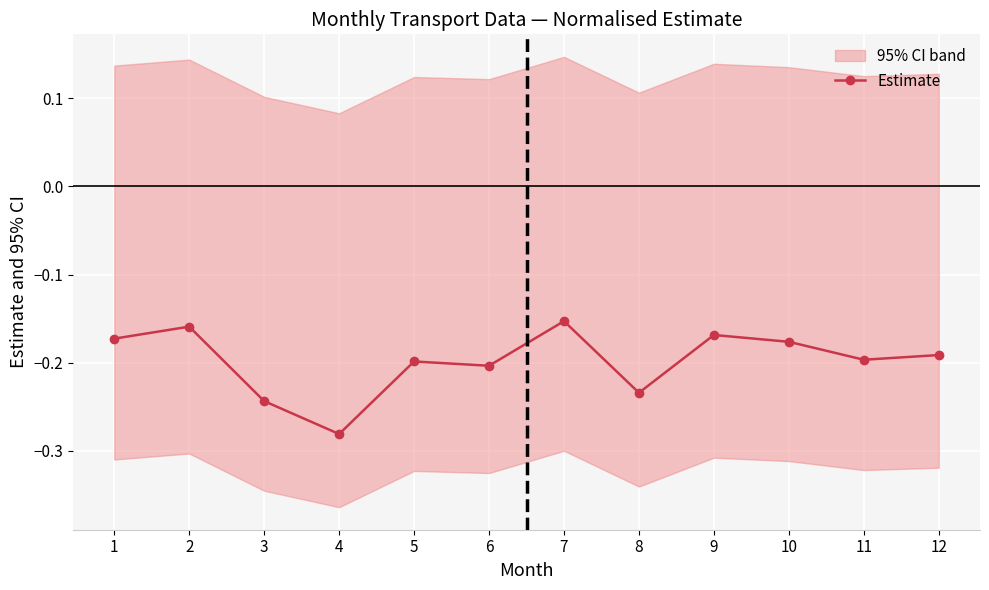

Is it true that the value at 4 is -0.3?

True